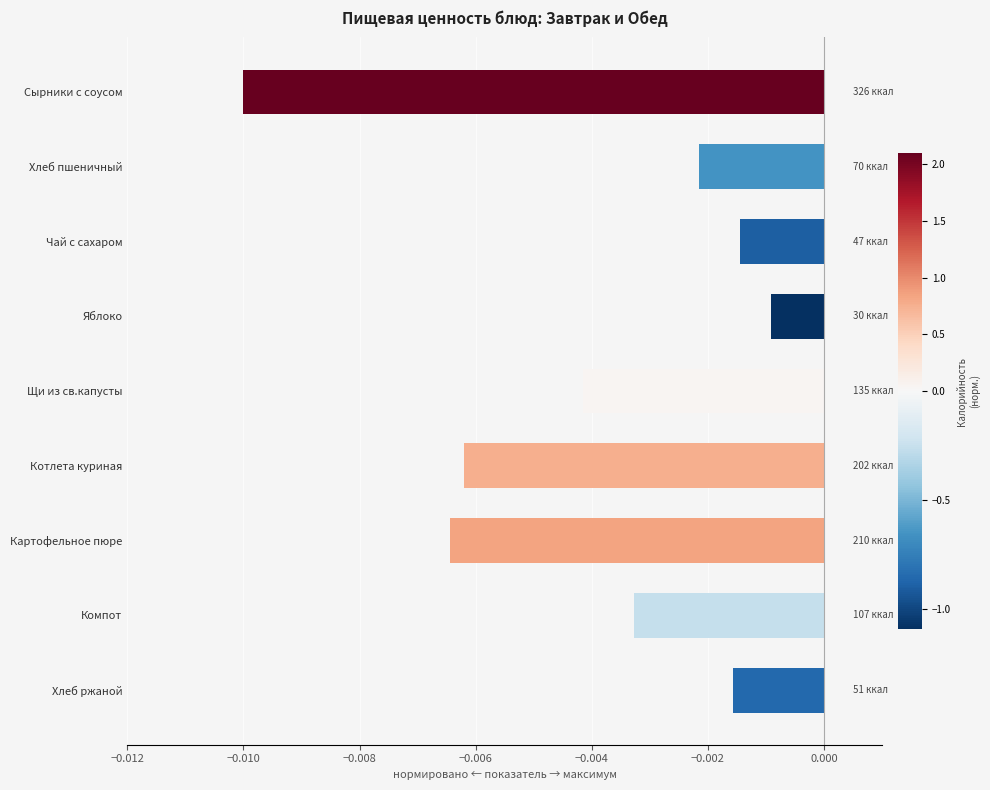

Between Щи из св.капусты and Компот, which is larger?

Компот